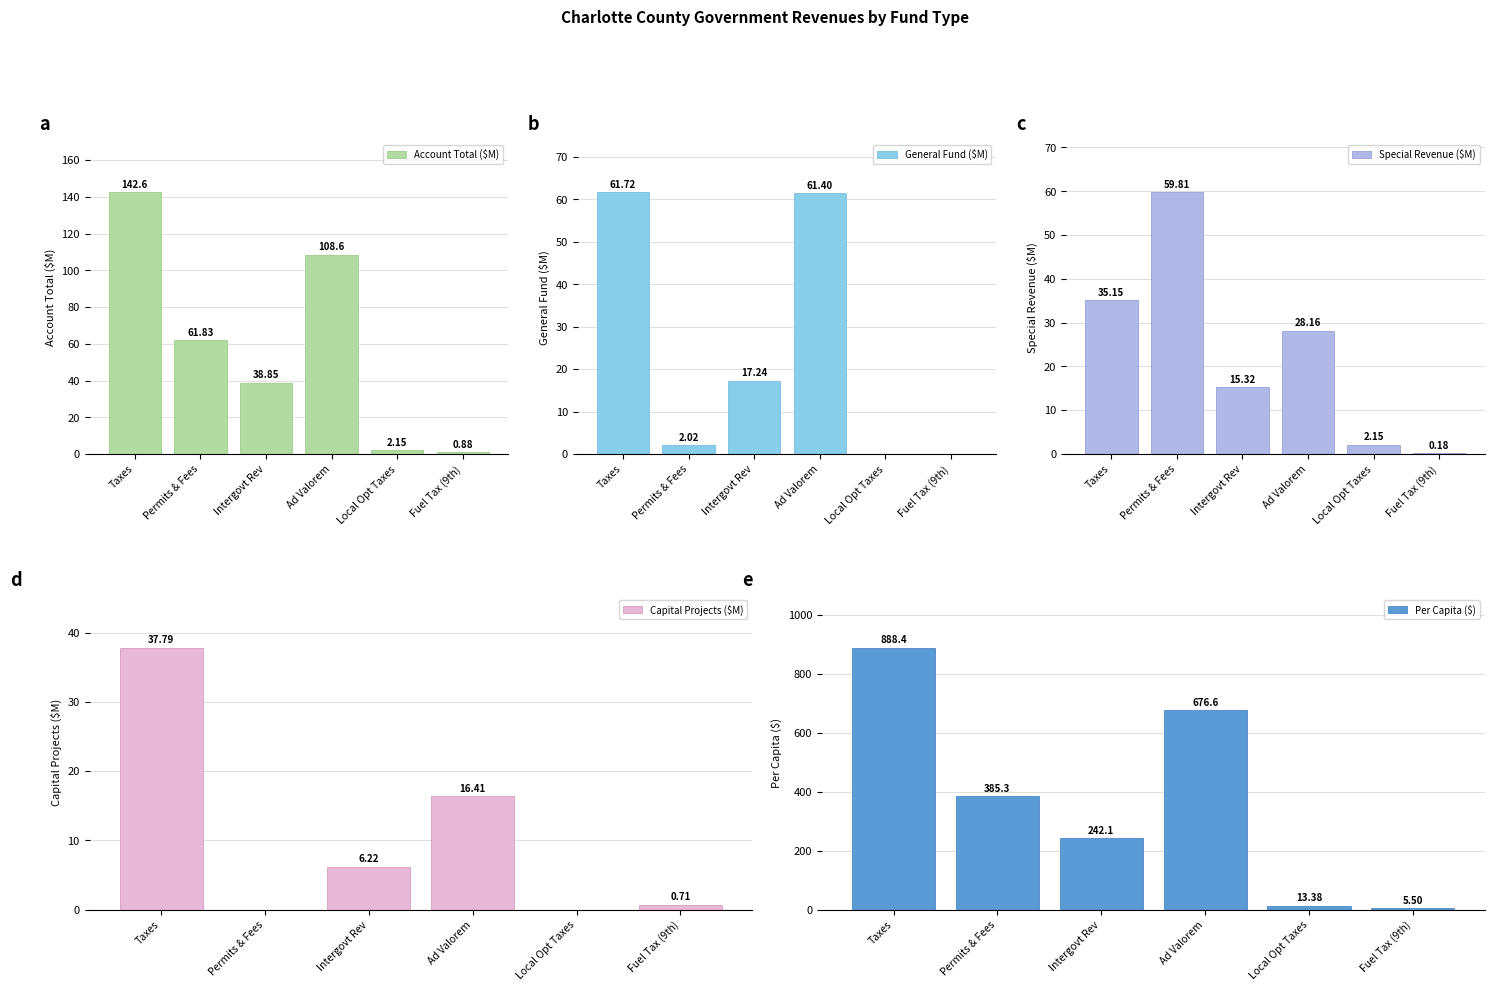

The Per Capita ($) series shows 521.4 at Permits & Fees. True or false?

False